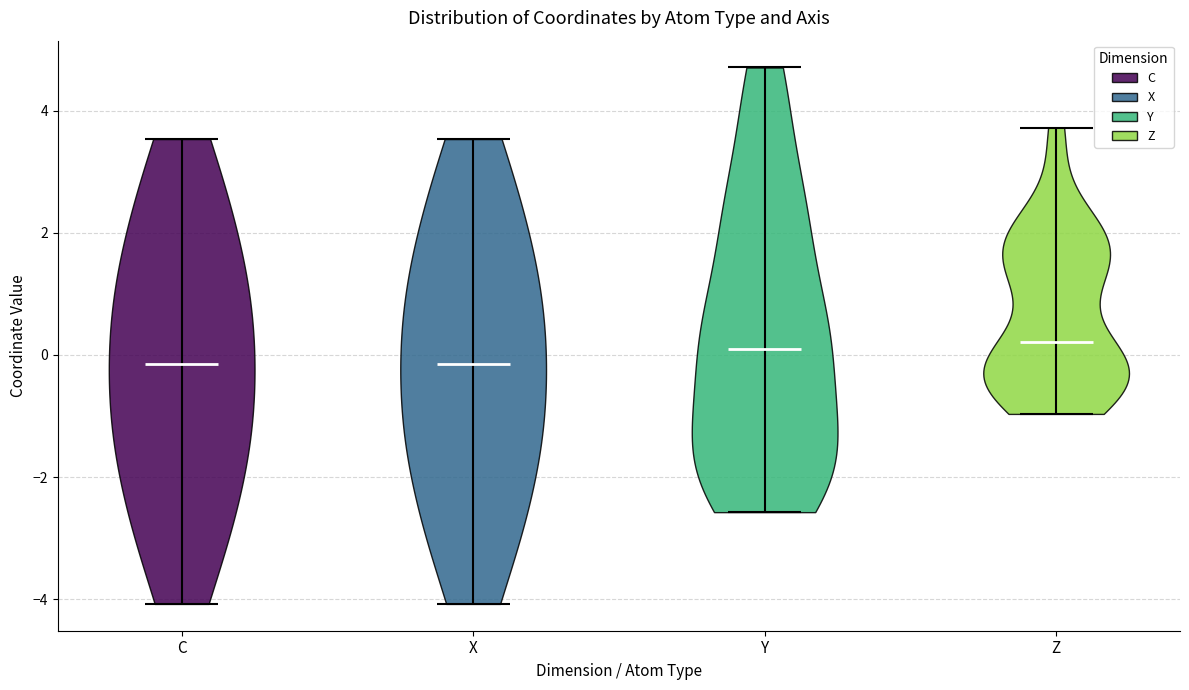

Where does the median line of the violin for Y sit on the y-axis? The values are not printed on the chart, so give them approximately, as read against the axis.

0.0